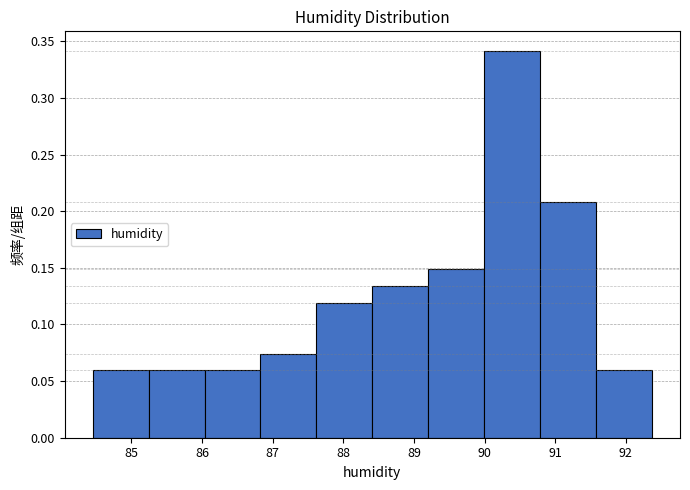

Reading left to right, list every bar in this chart as the range it spans on the x-axis followed by its height. Neither the bar edges nor the heights are printed on the chart, so give them approximately, as read against the axes.

84.5 to 85.2: 0.060
85.2 to 86.0: 0.060
86.0 to 86.8: 0.060
86.8 to 87.6: 0.075
87.6 to 88.4: 0.120
88.4 to 89.2: 0.135
89.2 to 90.0: 0.150
90.0 to 90.8: 0.340
90.8 to 91.6: 0.210
91.6 to 92.4: 0.060